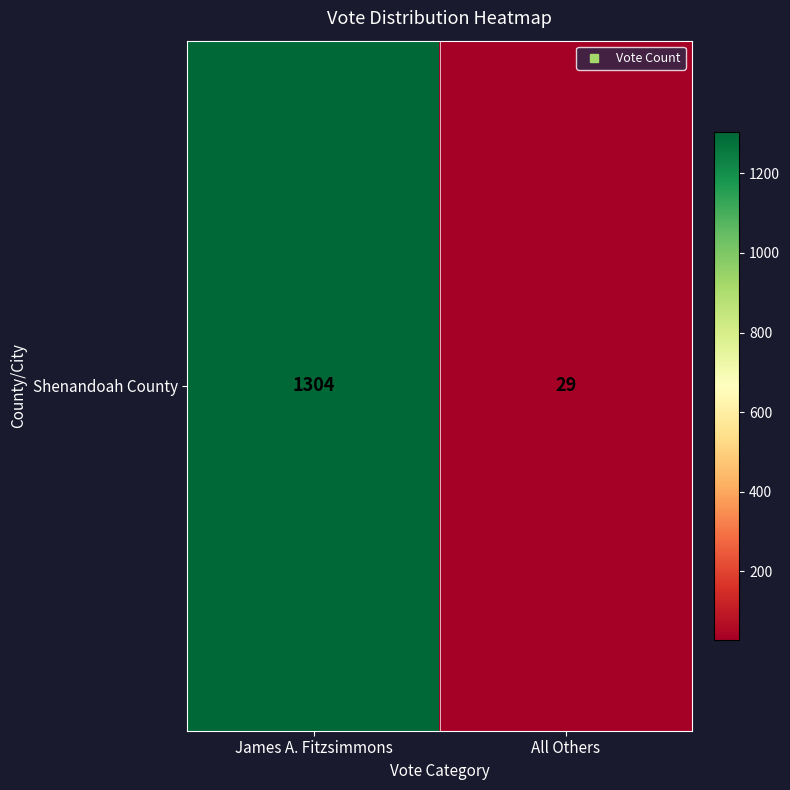

What is the average value?

666